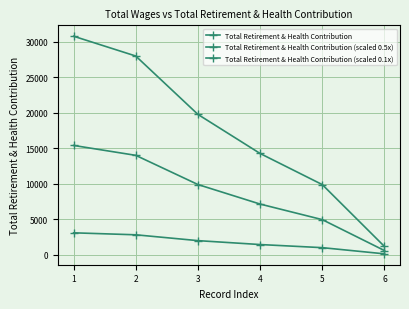

What is the difference between the maximum and minimum values in the Total Retirement & Health Contribution (scaled 0.5x) series?

14820.5